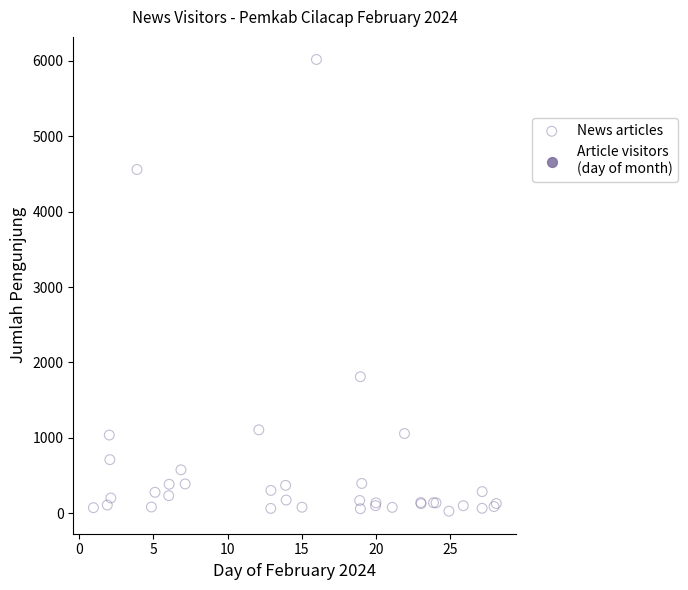

What Y value in the scatter plot is closest to 3022?

1810